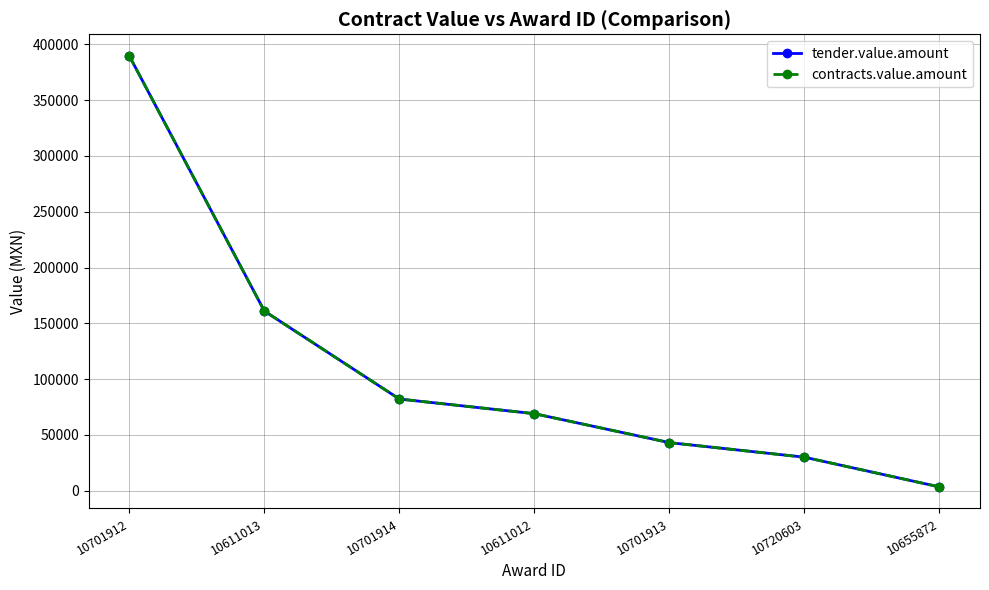

At which category does the chart reach its minimum across all series?

10655872